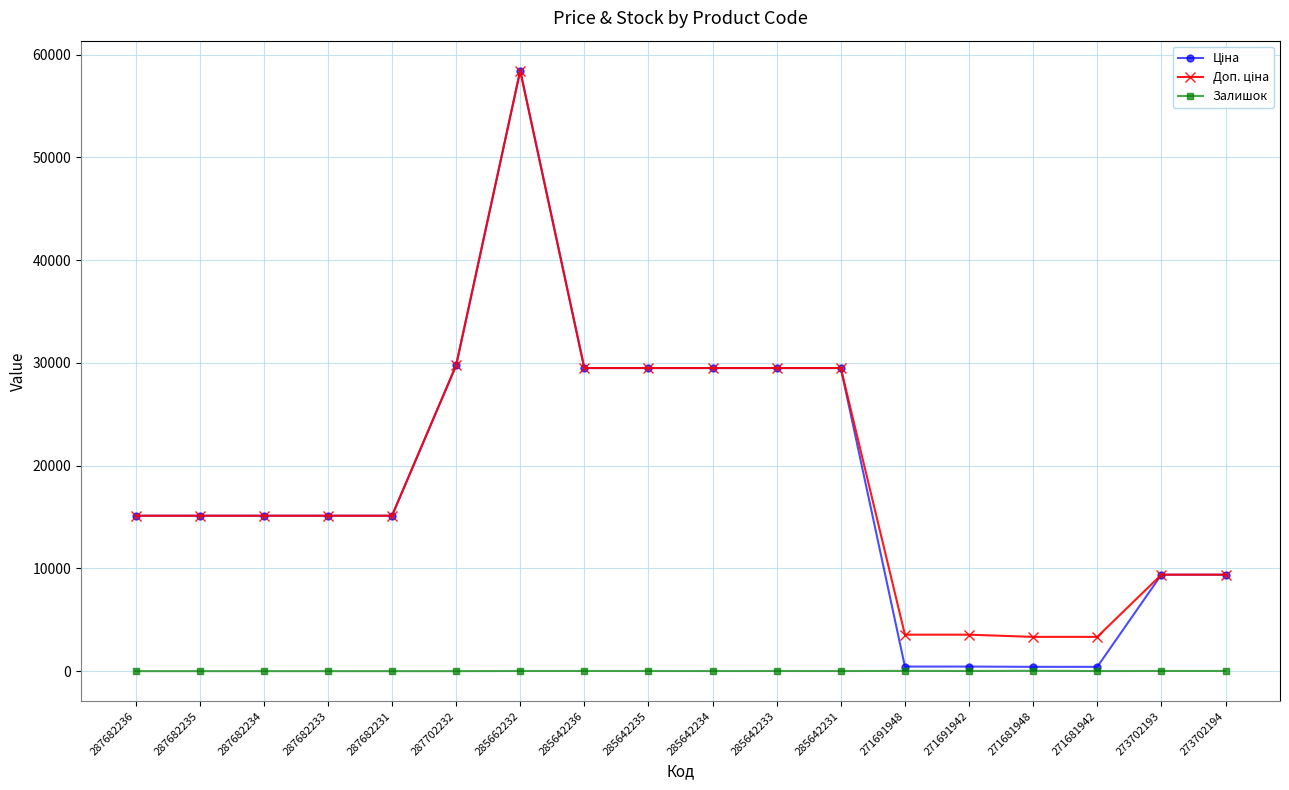

What is the greatest value displayed?

58426.5